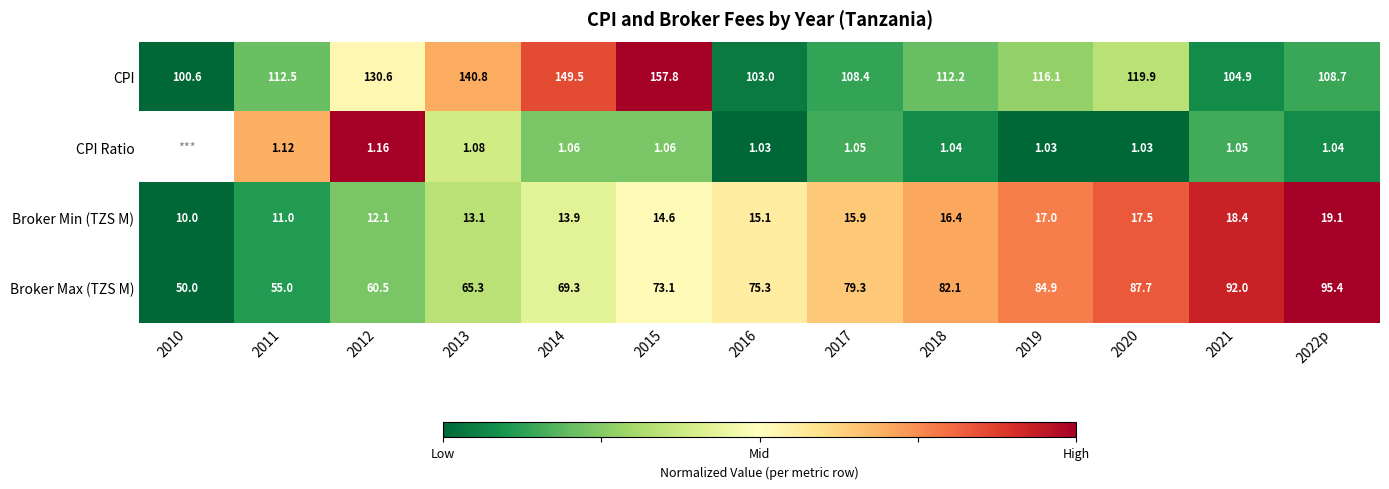

Is the value of Broker Max (TZS M) at 2022p greater than the value of Broker Min (TZS M) at 2014?

Yes